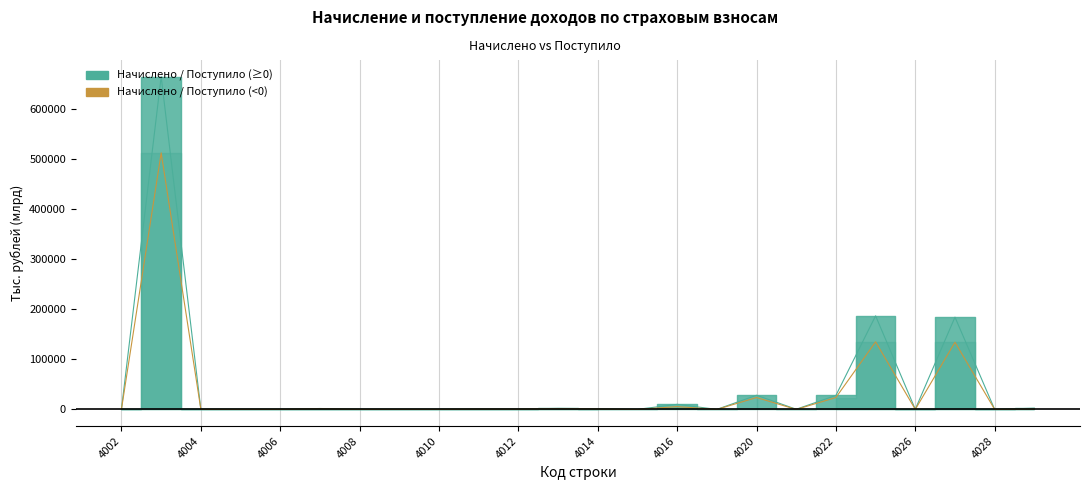

Rank the series by their maximum value, from highest to lowest.

Начислено, Поступило